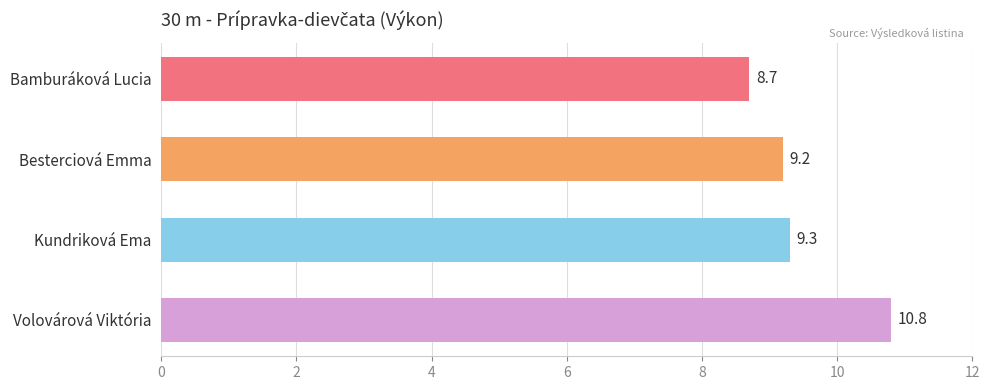

Between Besterciová Emma and Volovárová Viktória, which is larger?

Volovárová Viktória